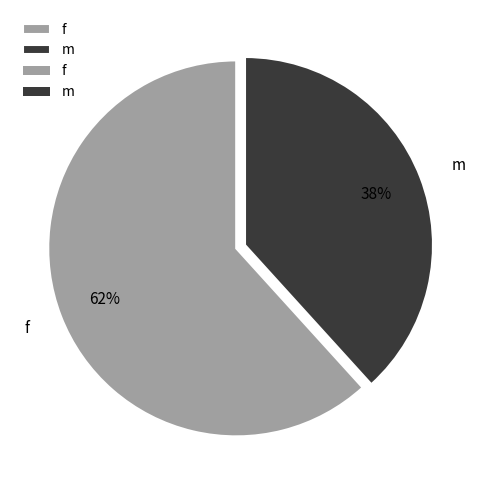

To the nearest percent, what is the combined percentage of f and m?

100%